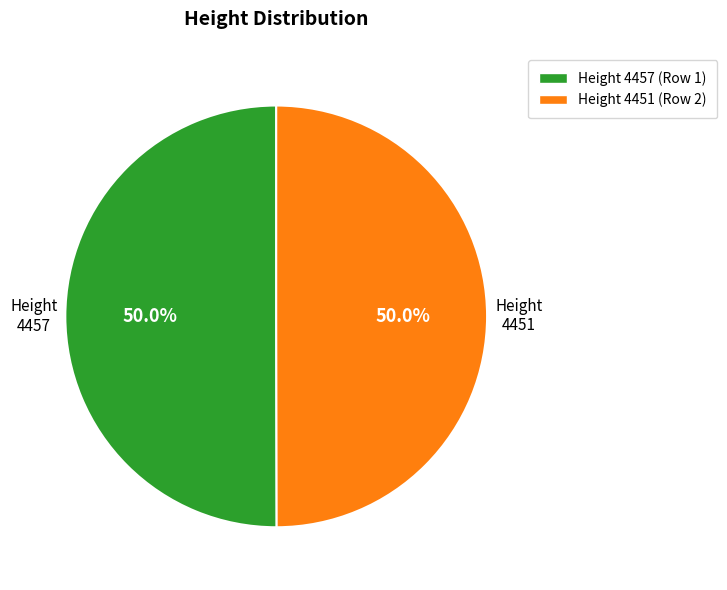

How many segments does this pie chart have?

2